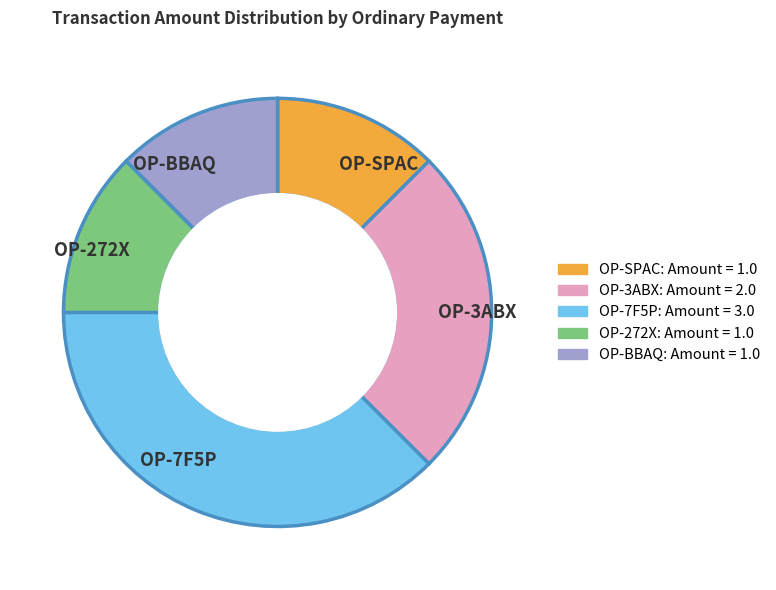

True or false: OP-SPAC accounts for 12% of the total.

True